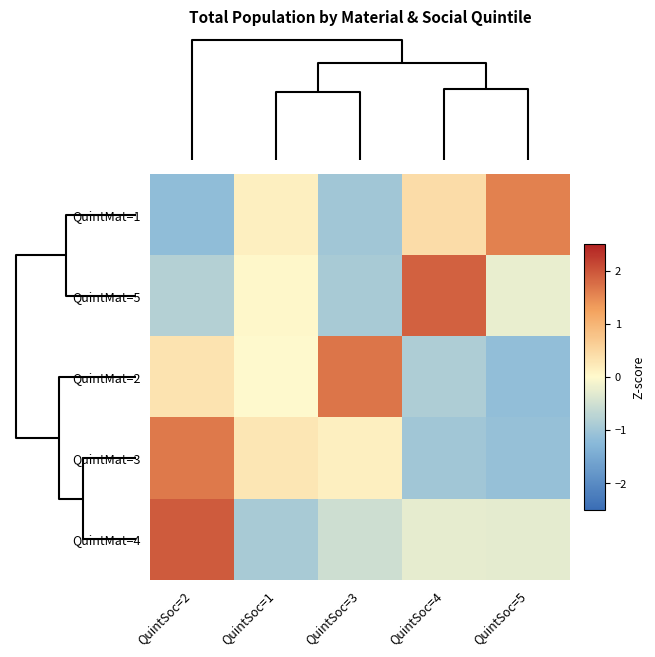

Reading right to left, what are all the values shown in this chart?

QuintMat=1: QuintSoc=5=1.6	QuintSoc=4=0.4	QuintSoc=3=-1.0	QuintSoc=1=0.2	QuintSoc=2=-1.2
QuintMat=5: QuintSoc=5=-0.2	QuintSoc=4=1.9	QuintSoc=3=-0.9	QuintSoc=1=0.0	QuintSoc=2=-0.8
QuintMat=2: QuintSoc=5=-1.1	QuintSoc=4=-0.9	QuintSoc=3=1.7	QuintSoc=1=-0.0	QuintSoc=2=0.3
QuintMat=3: QuintSoc=5=-1.1	QuintSoc=4=-1.0	QuintSoc=3=0.1	QuintSoc=1=0.3	QuintSoc=2=1.6
QuintMat=4: QuintSoc=5=-0.3	QuintSoc=4=-0.3	QuintSoc=3=-0.5	QuintSoc=1=-0.9	QuintSoc=2=1.9